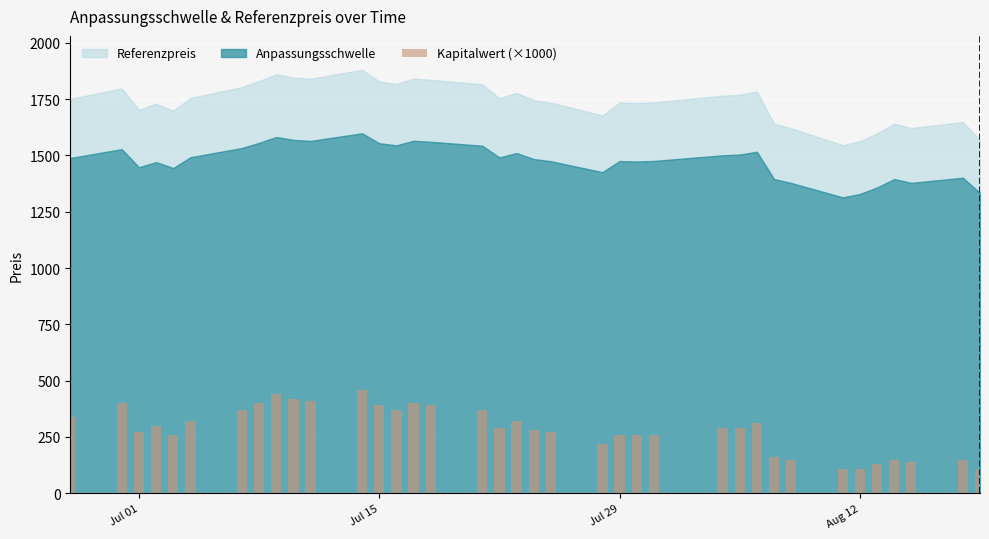

What is the maximum value shown in the chart?

460